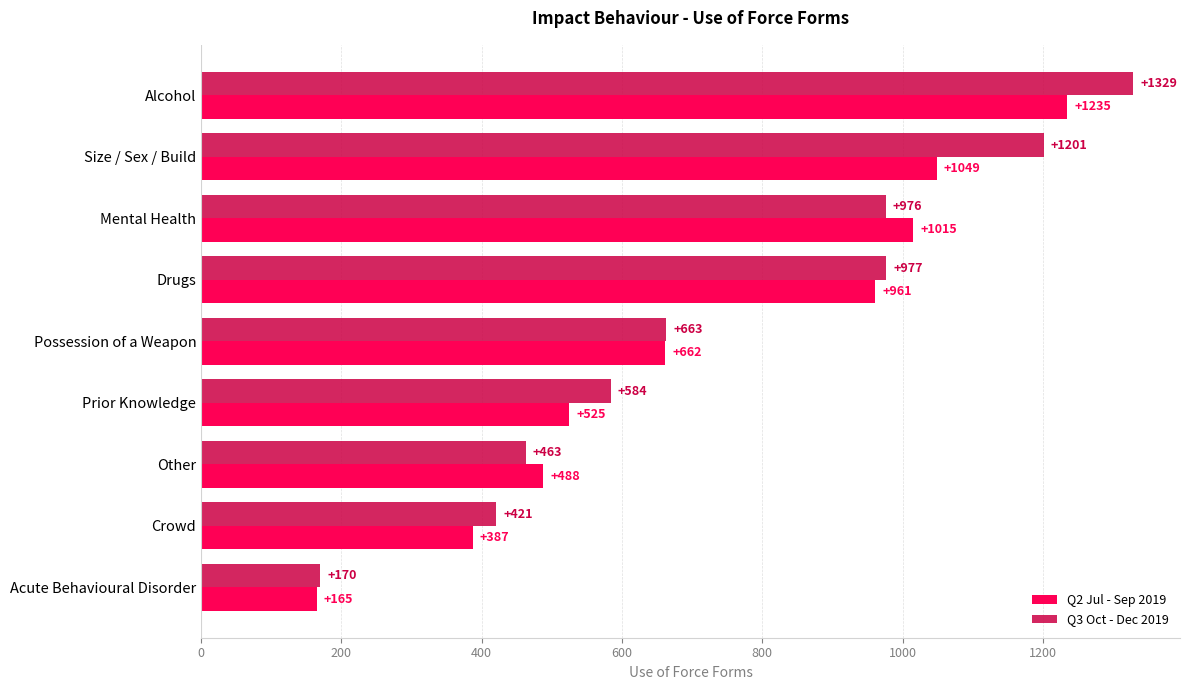

What is the difference between the second highest and minimum values in the Q3 Oct - Dec 2019 series?

1031